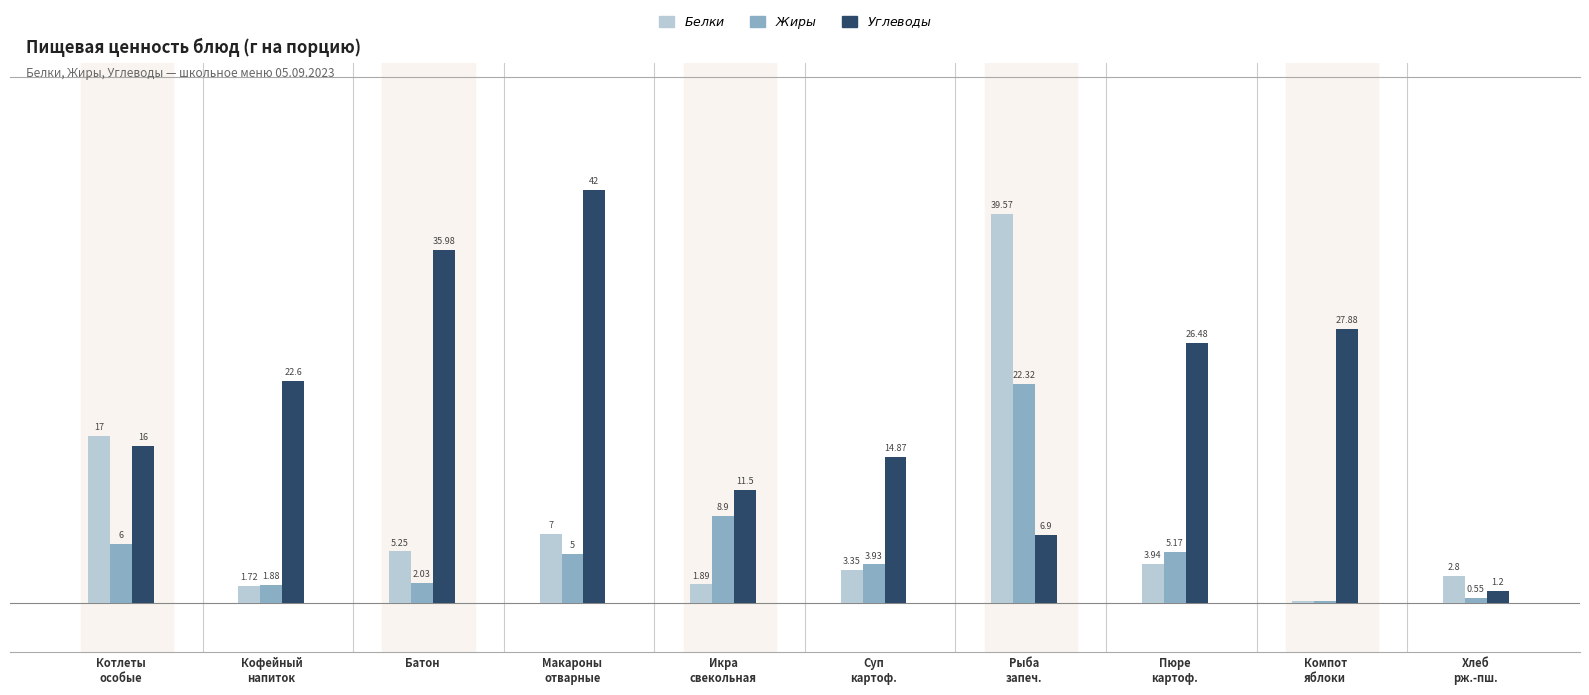

At which category is the sum across all series the highest?

Рыба
запеч.